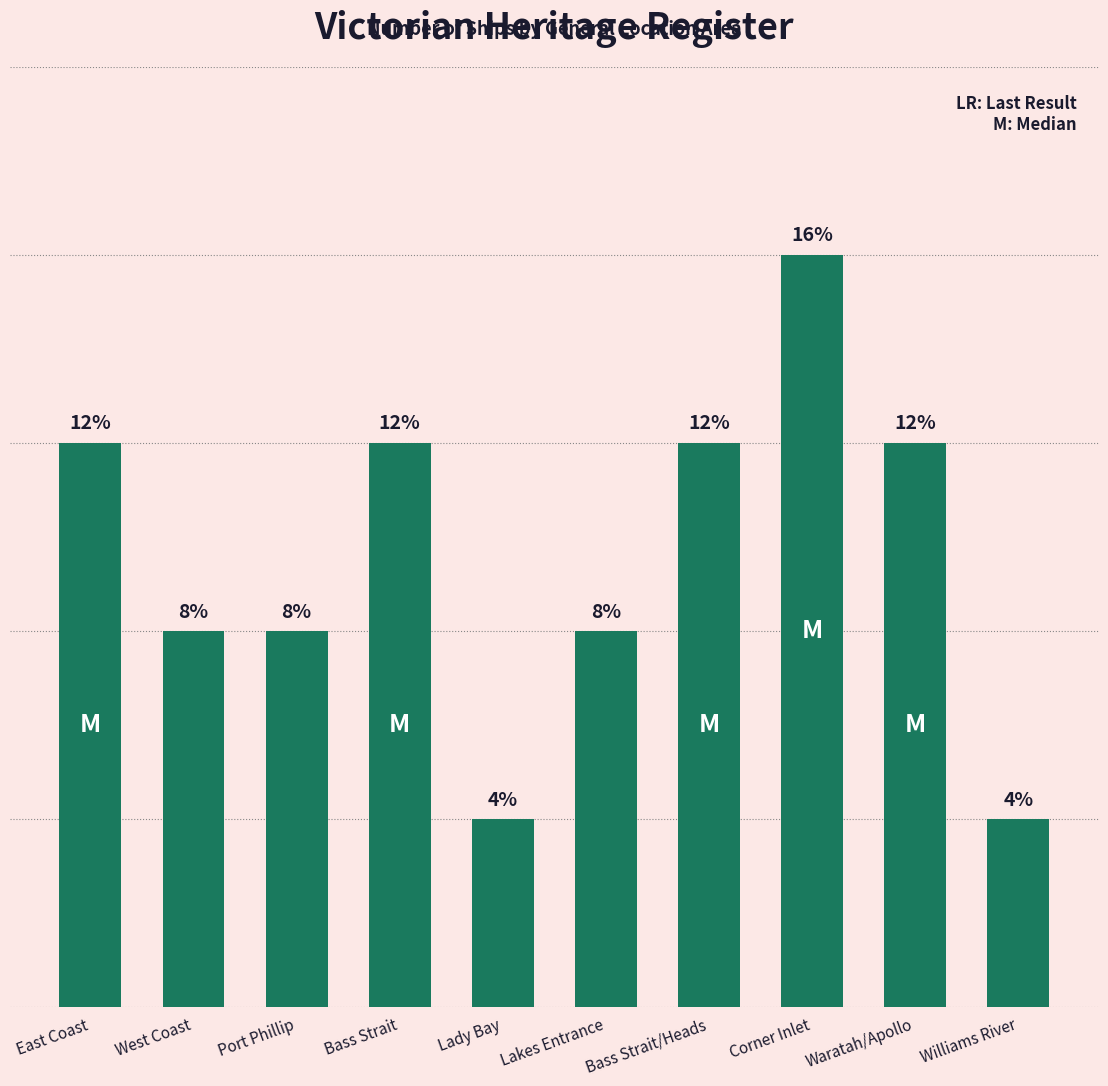

Reading left to right, transcribe all the data shown in this chart.

East Coast=3	West Coast=2	Port Phillip=2	Bass Strait=3	Lady Bay=1	Lakes Entrance=2	Bass Strait/Heads=3	Corner Inlet=4	Waratah/Apollo=3	Williams River=1